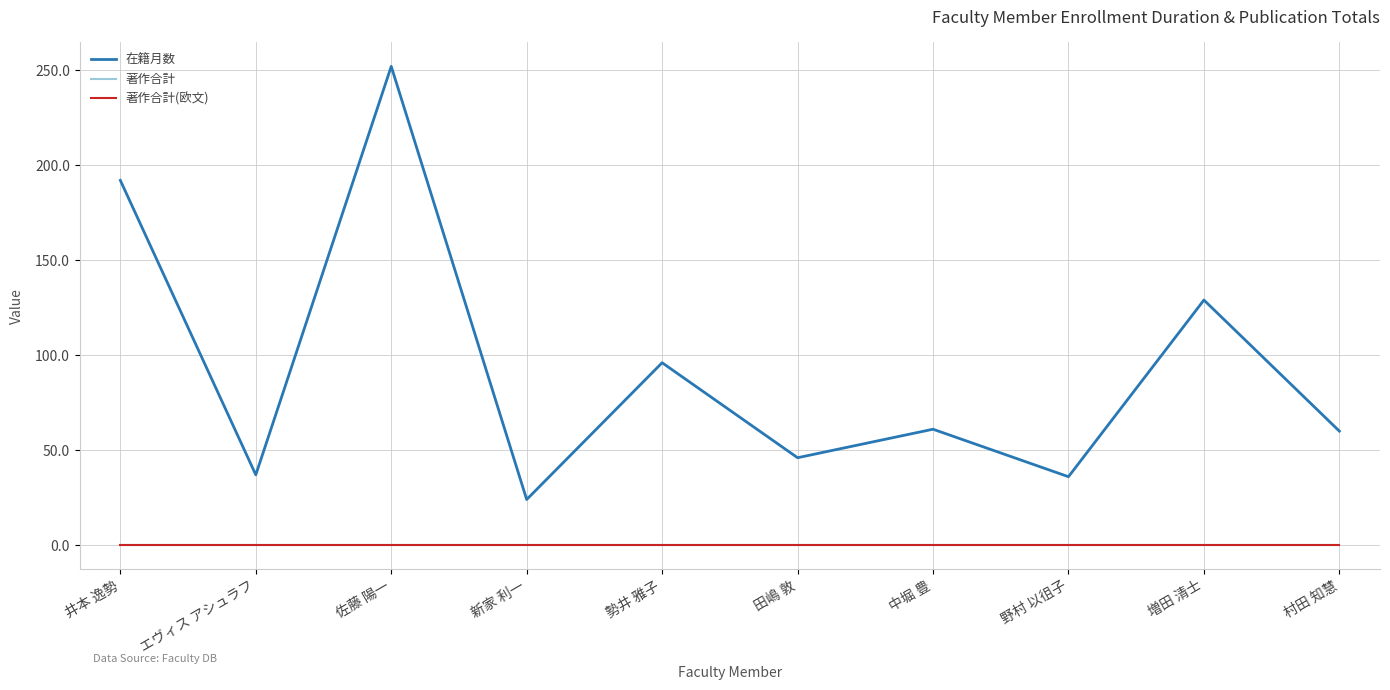

Which category has the lowest value in the 著作合計 series?

井本 逸勢